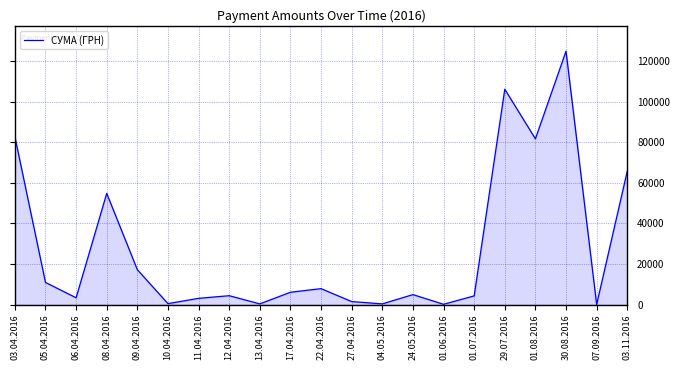

The chart shows a value of 147927.3 at 29.07.2016. True or false?

False